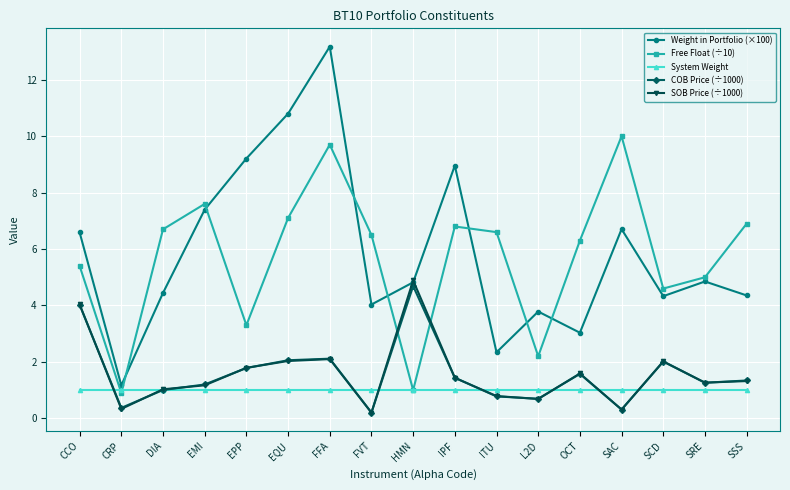

Which label corresponds to the largest value in the chart?

FFA